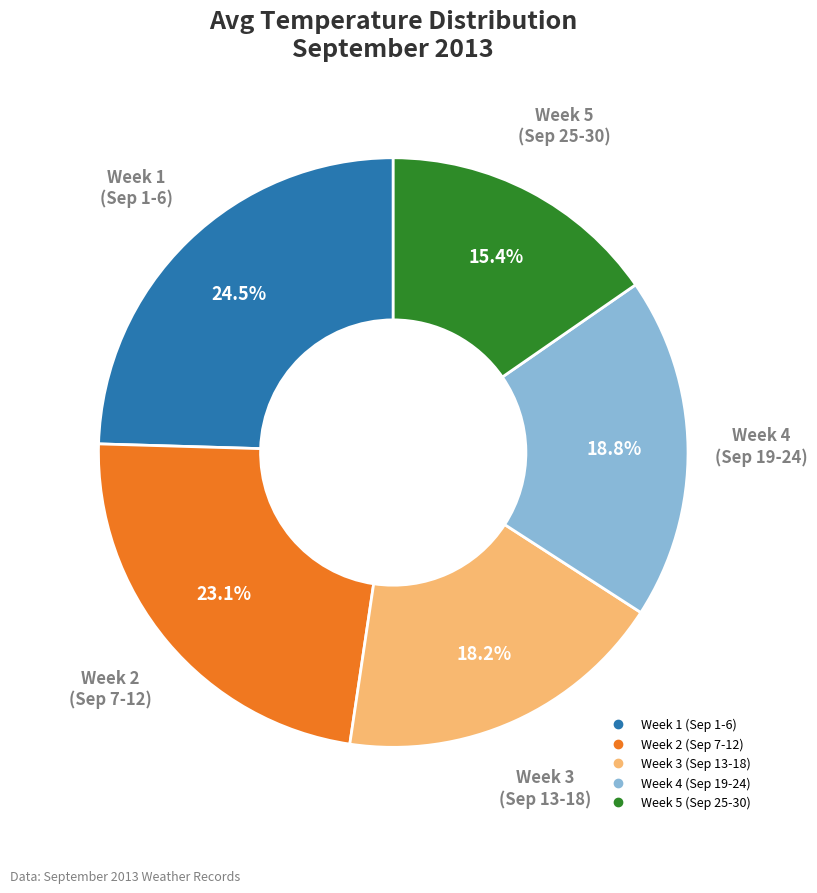

Is there a majority slice in this chart?

No